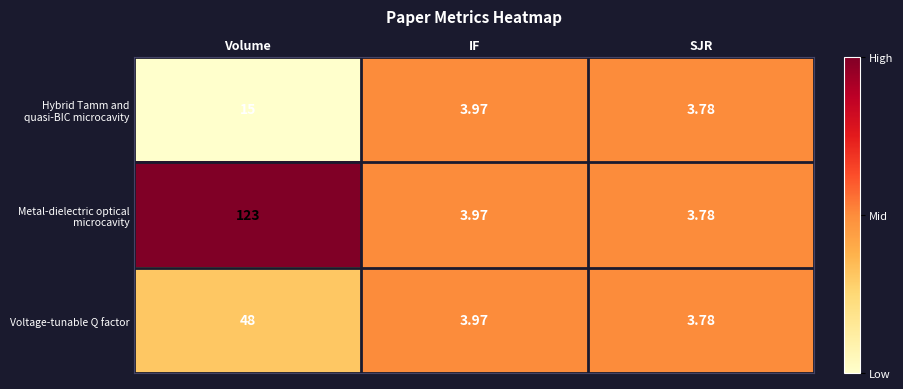

Where is Hybrid Tamm and quasi-BIC microcavity nearest to the value 9?

IF